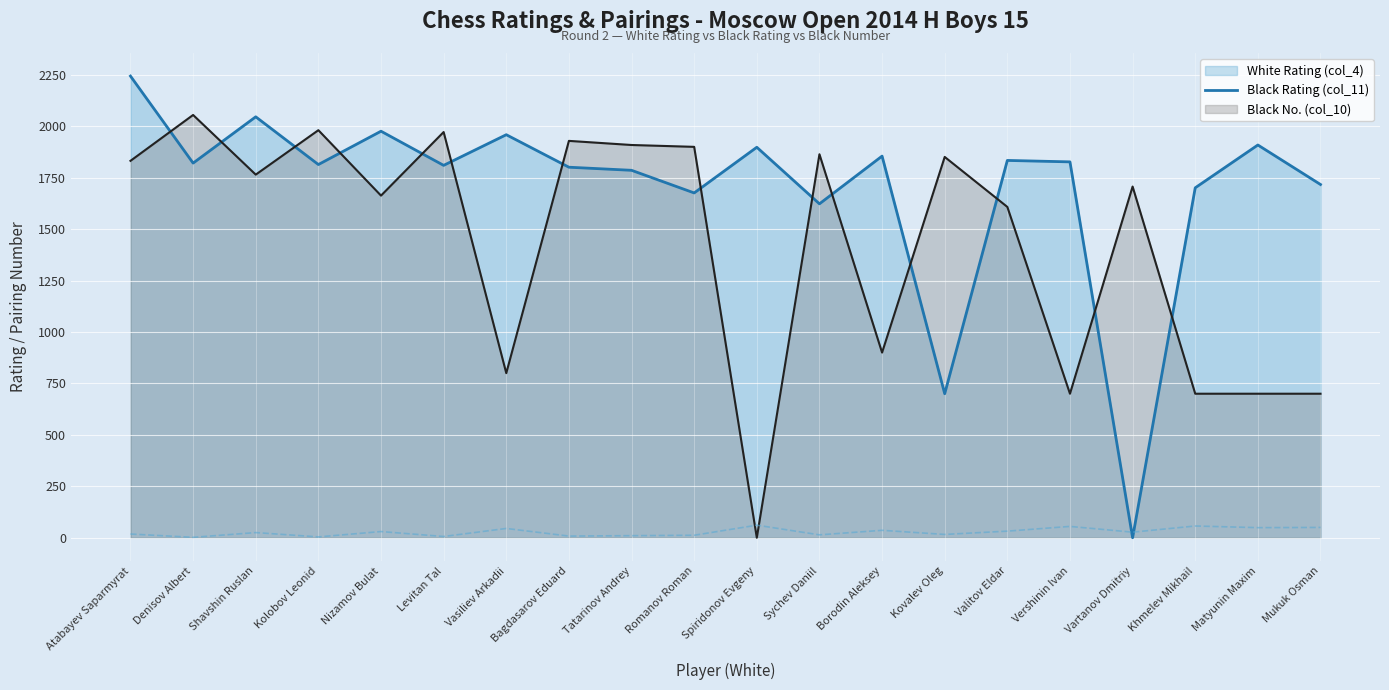

Count the number of data series in this chart.

3